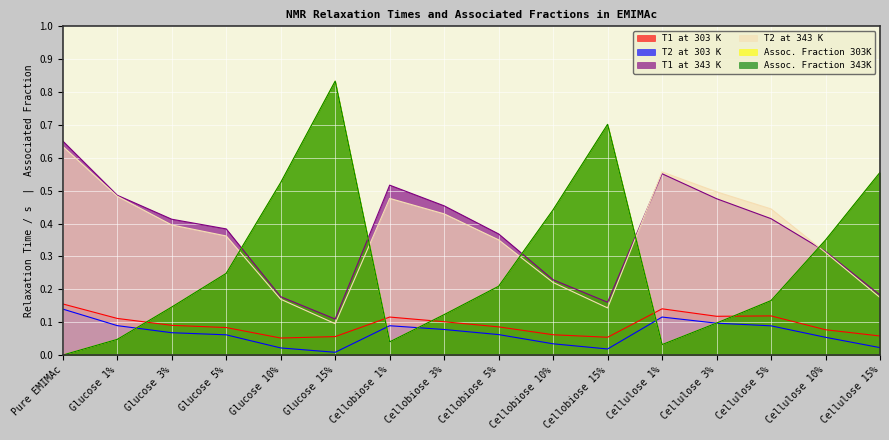

At Cellobiose 15%, list the series in order from smallest to largest.

T2 at 303 K, T1 at 303 K, T2 at 343 K, T1 at 343 K, Assoc. Fraction 303K, Assoc. Fraction 343K